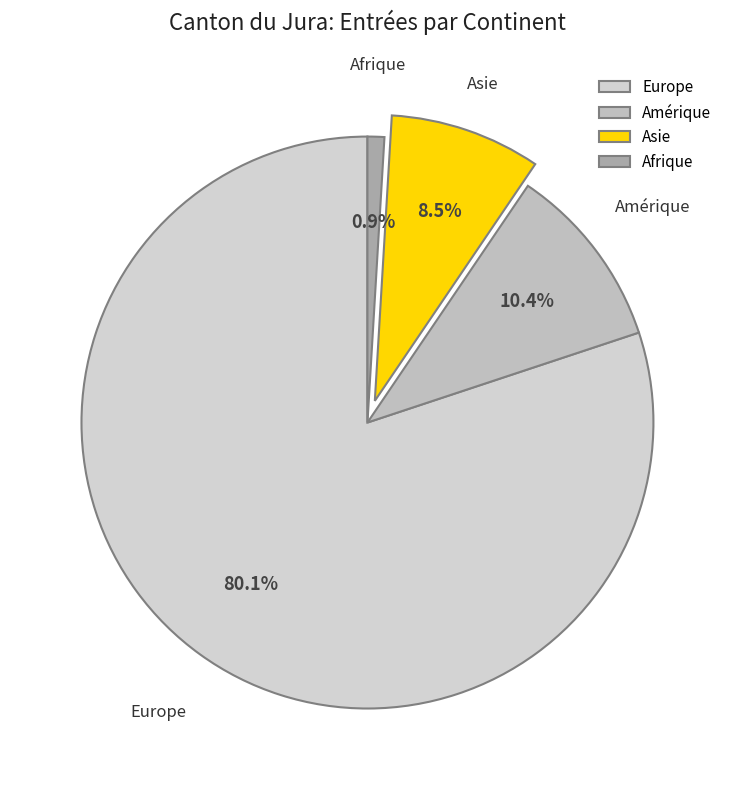

Is there a majority slice in this chart?

Yes